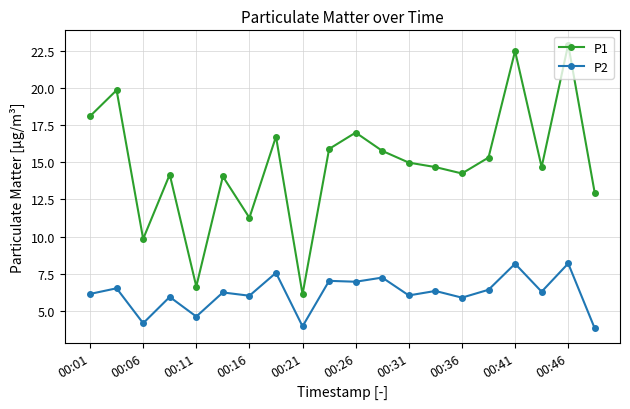

What is the average value of the P1 series?

14.9